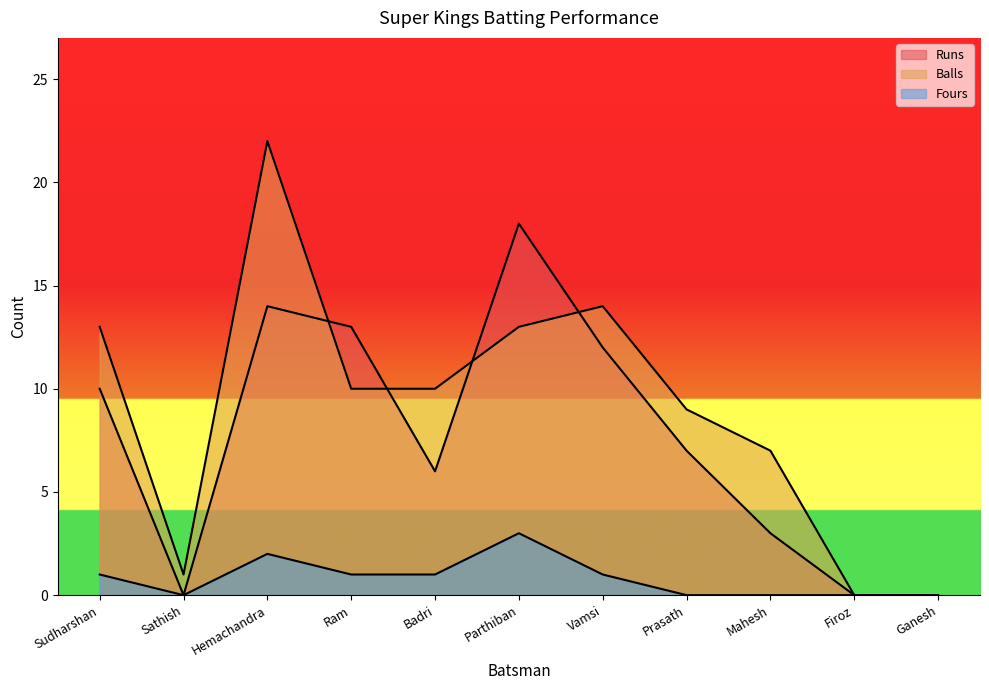

True or false: Fours has more than 2 points higher than both neighbors.

False